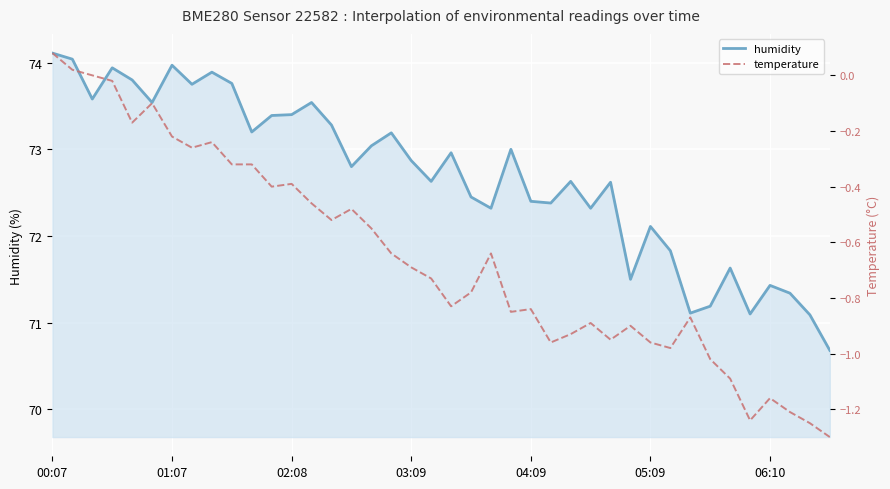

In temperature, how many points are higher than both neighbors (excluding endpoints)?

10